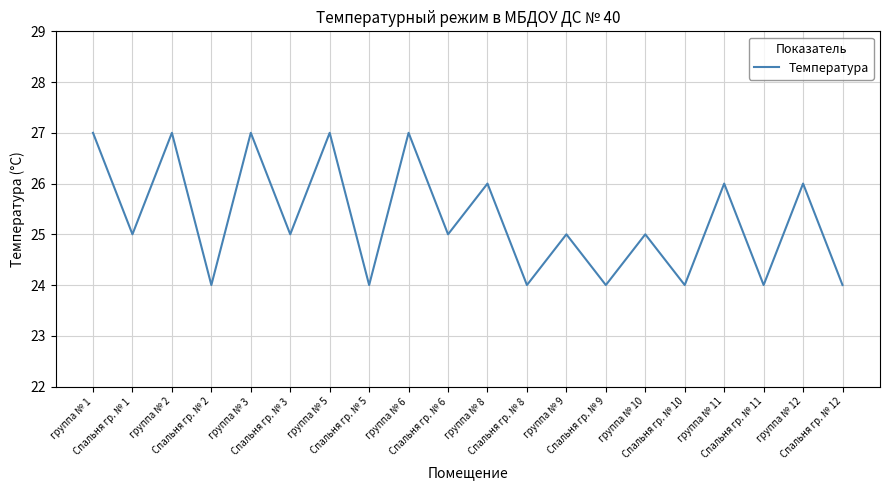

The chart shows a value of 27 at группа № 1. True or false?

True